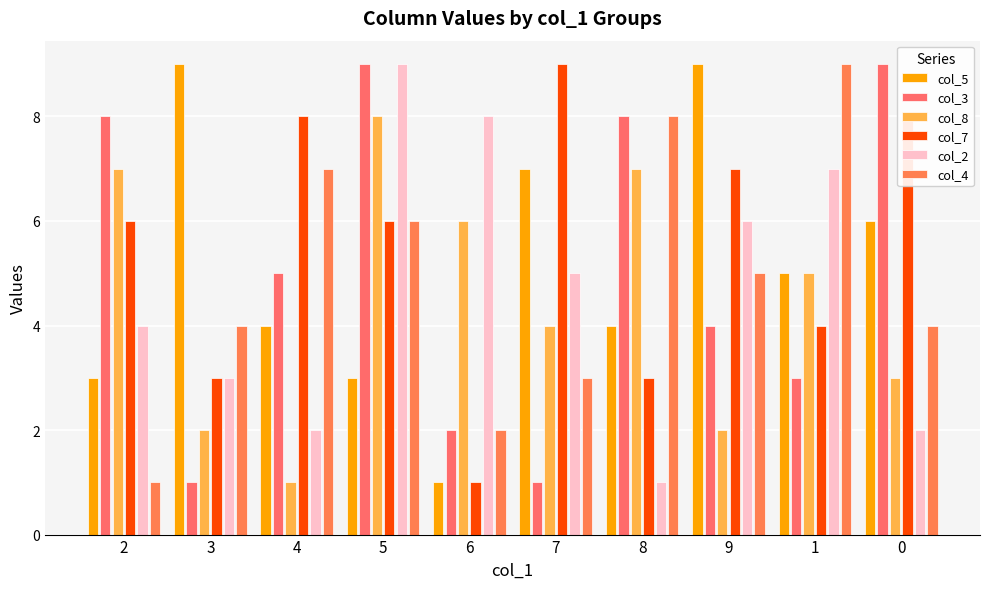

True or false: col_8 has a value of 2 at 3.

True